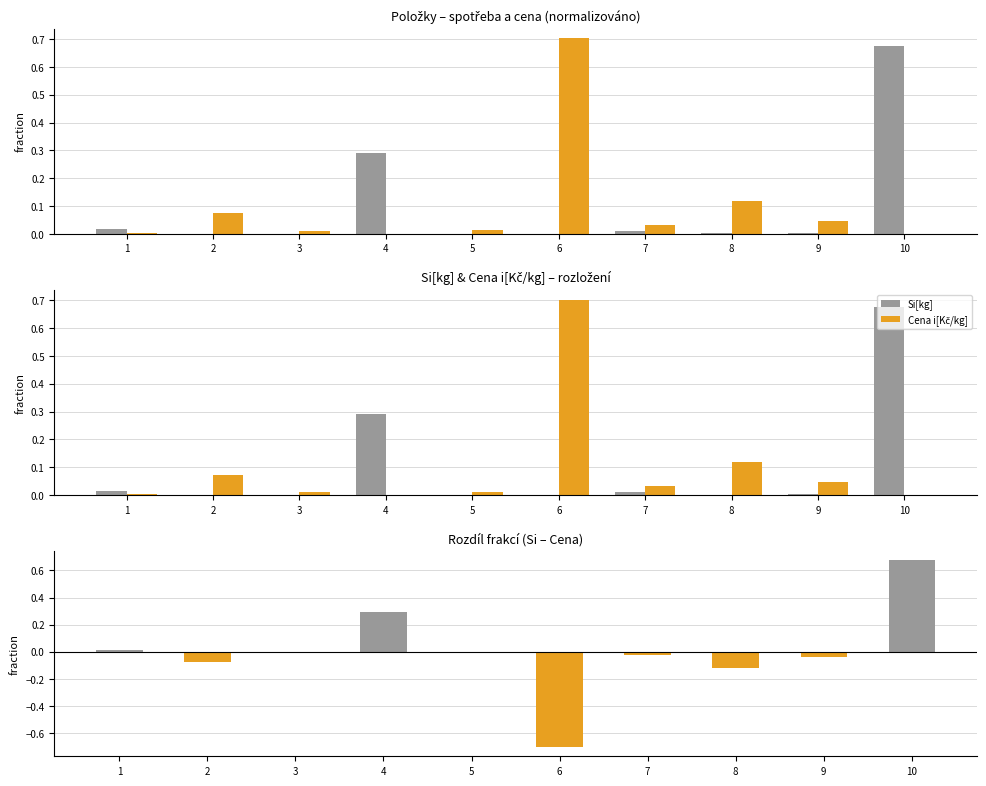

Rank the series at 1 from highest to lowest value.

Si[kg], Si - Cena (frac diff), Cena i[Kč/kg]